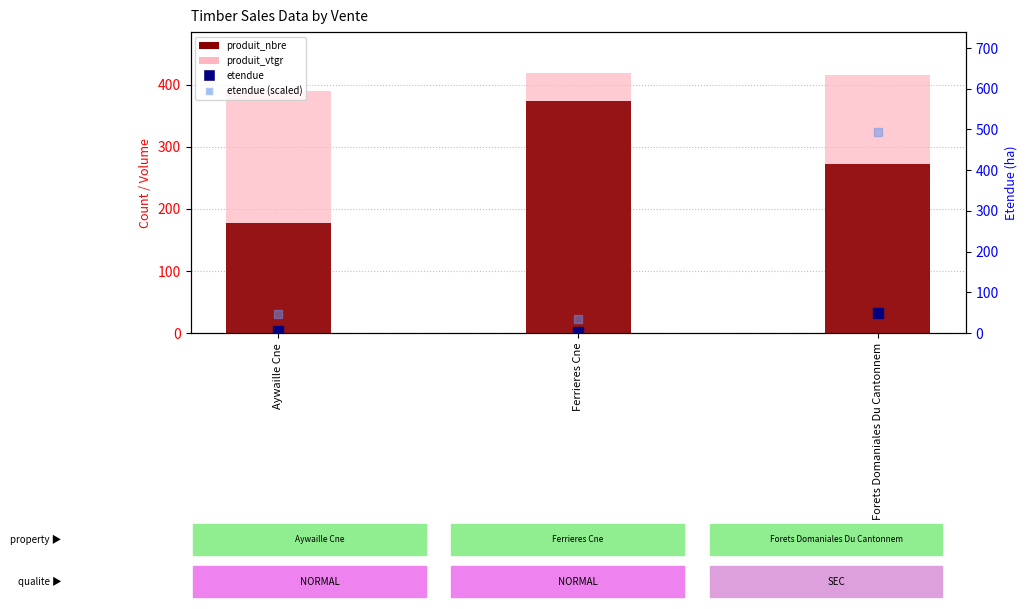

At how many categories does at least one series exceed 425?

1